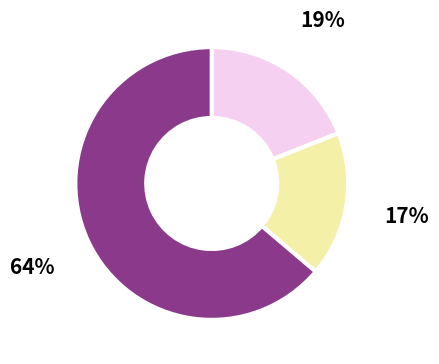

To the nearest percent, what is the average slice percentage?

33%